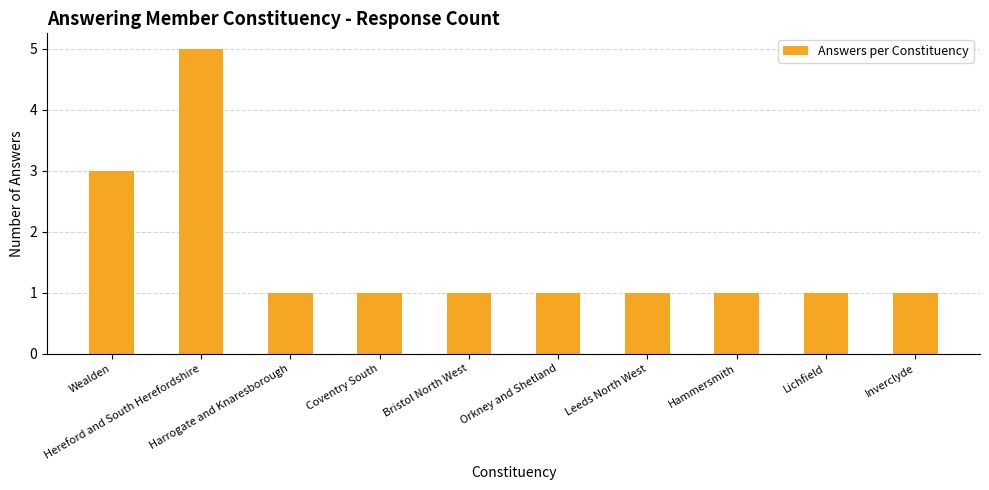

What is the difference between the values at Leeds North West and Hereford and South Herefordshire?

4